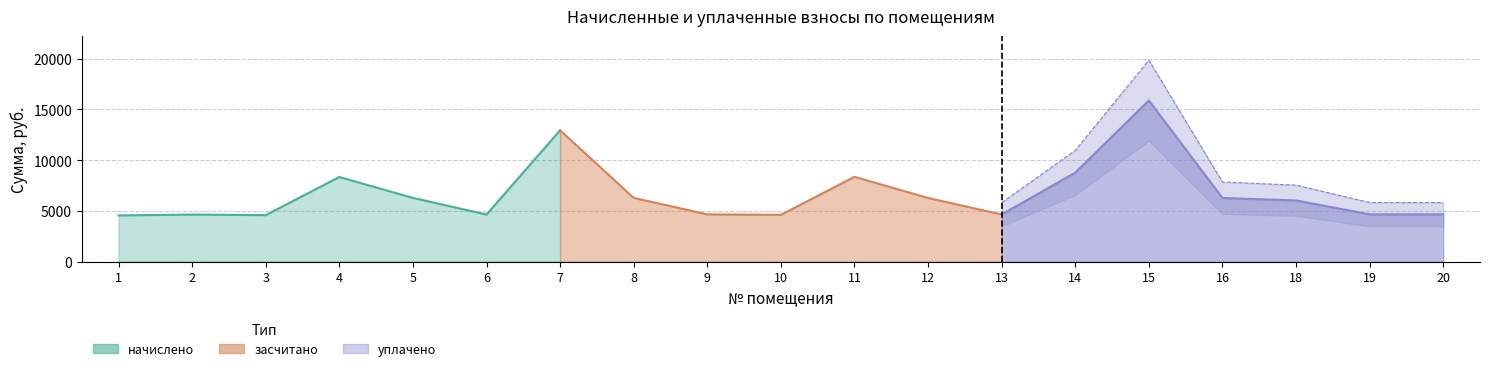

True or false: засчитано and уплачено cross at least once.

False